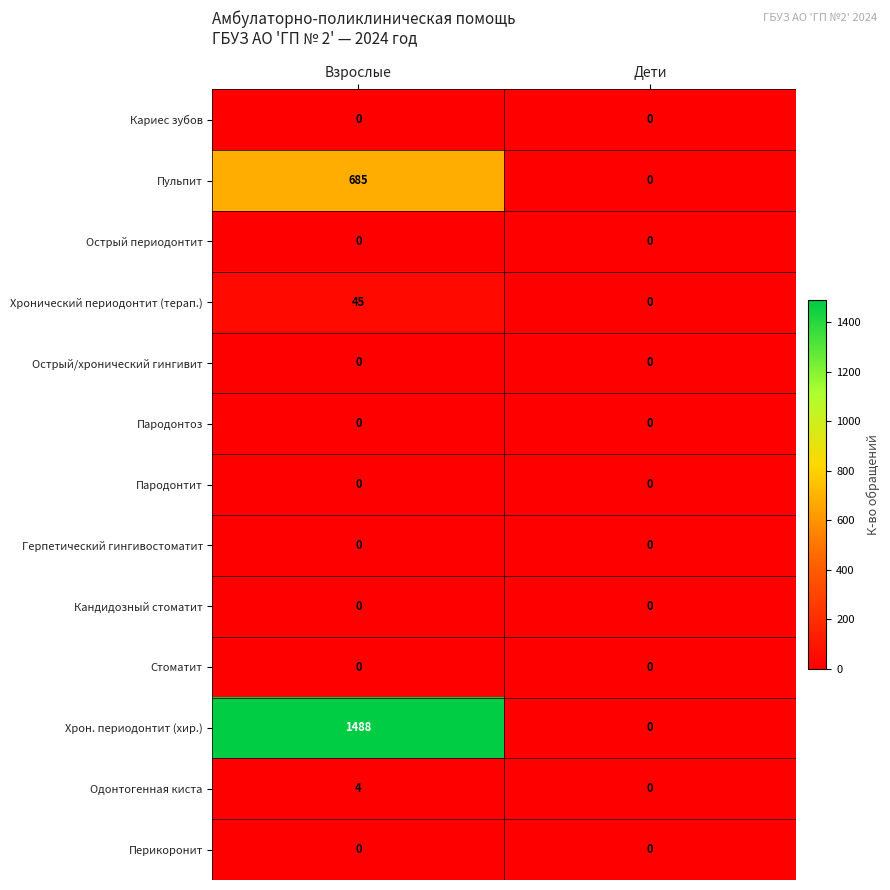

The value of Одонтогенная киста at Дети is -1. True or false?

False